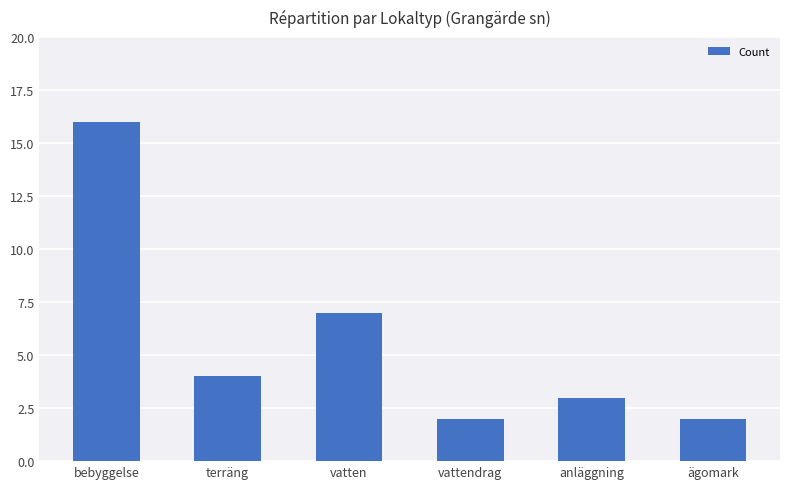

Reading right to left, what are all the values shown in this chart?

2	3	2	7	4	16